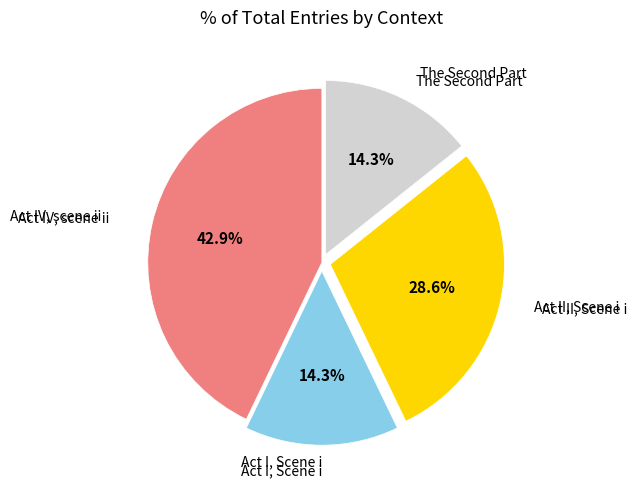

How many segments does this pie chart have?

4